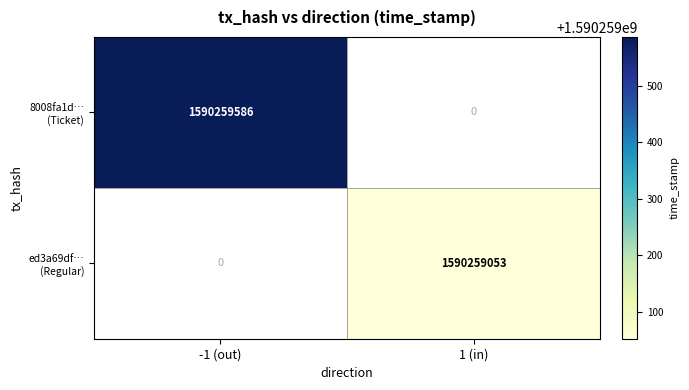

How many -1 values are between 0 and 1590259586?

2